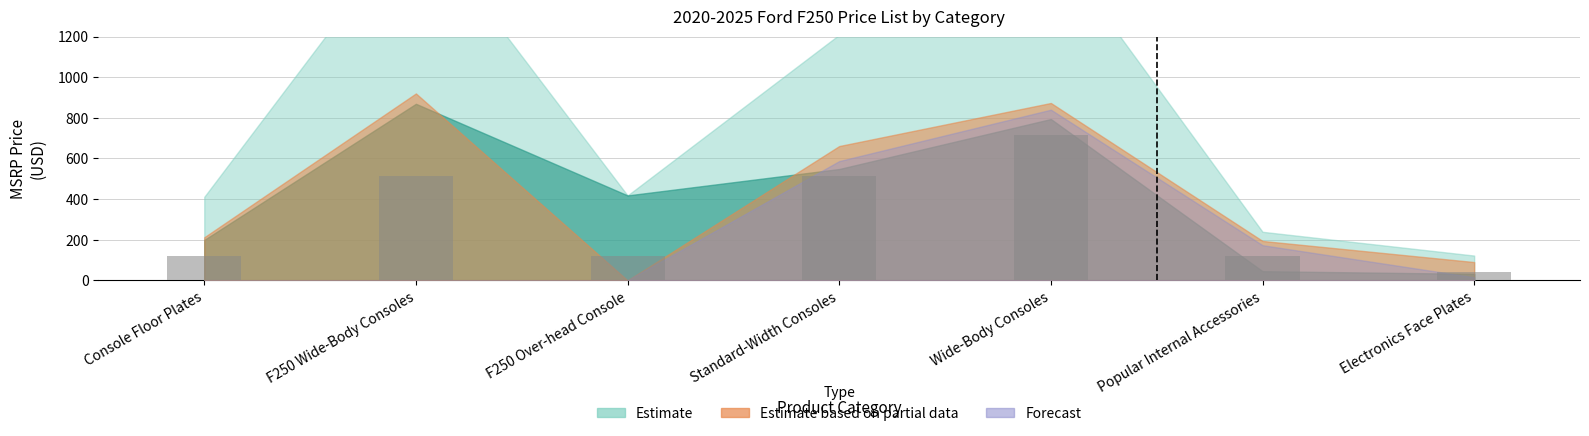

What is the label of the 1st bar from the right?

Electronics Face Plates